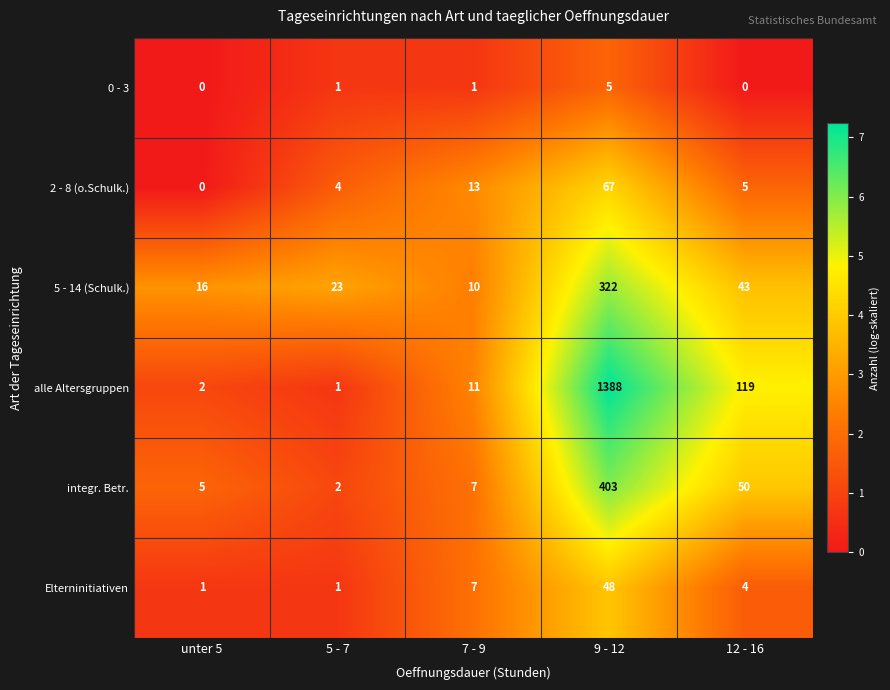

Which series changed the most between 7 - 9 and 12 - 16?

alle Altersgruppen